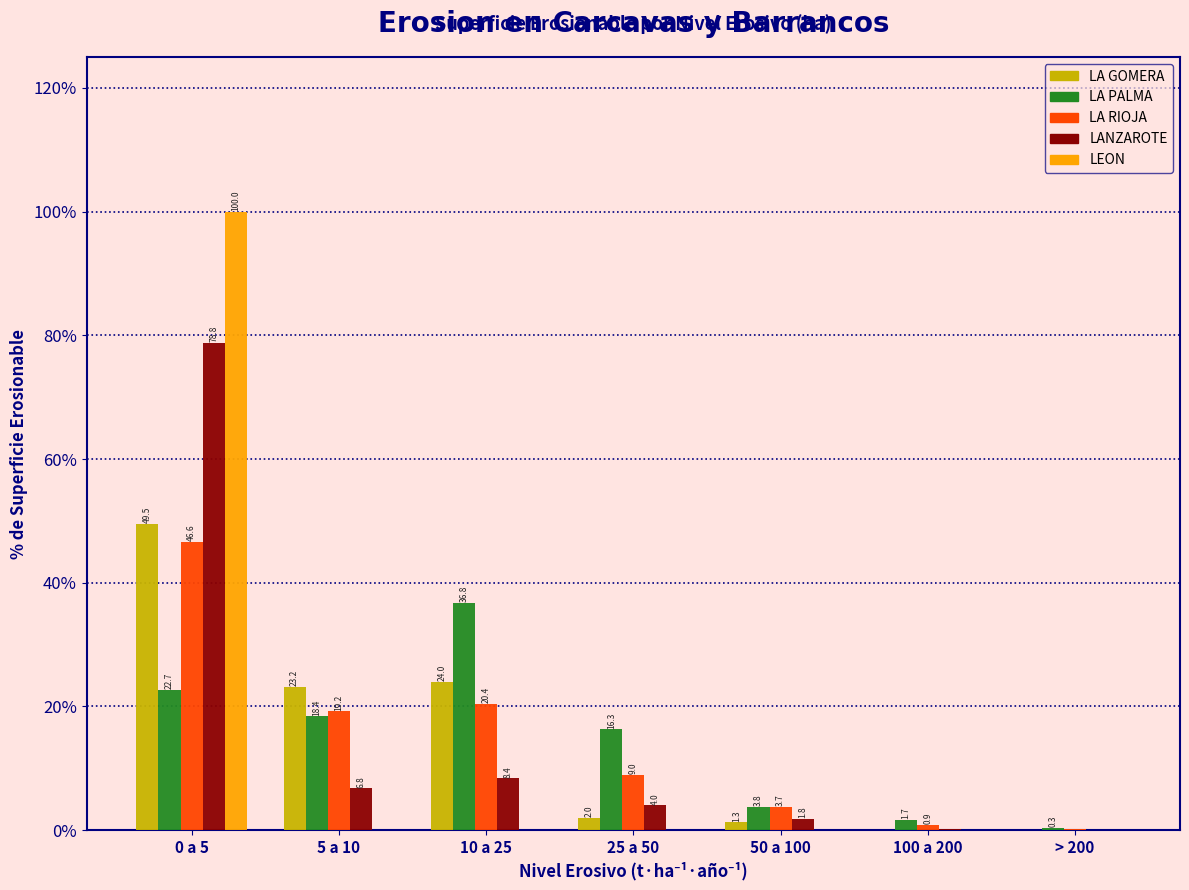

What is the maximum value for LA RIOJA?

46.6